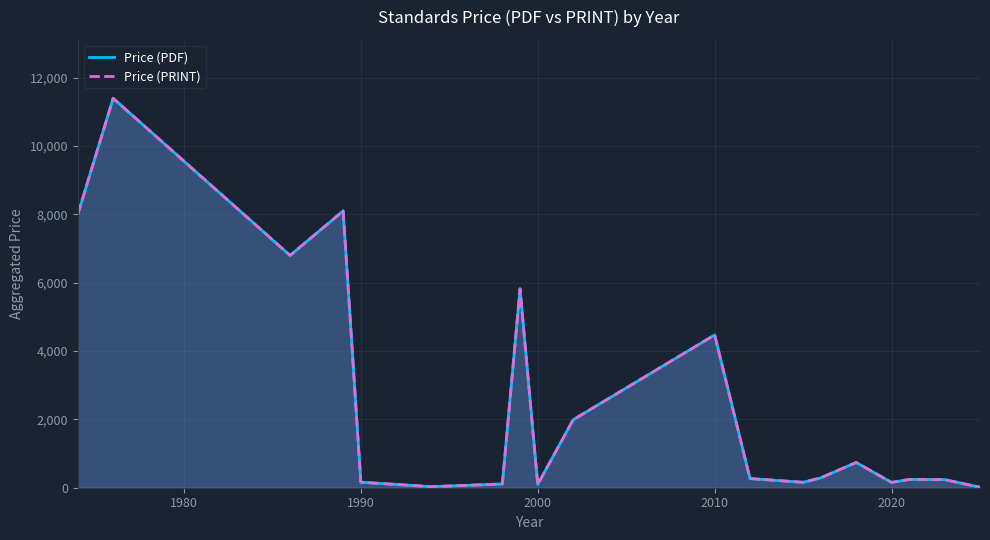

What is the difference between the maximum and minimum values in the Price (PDF) series?

11386.2